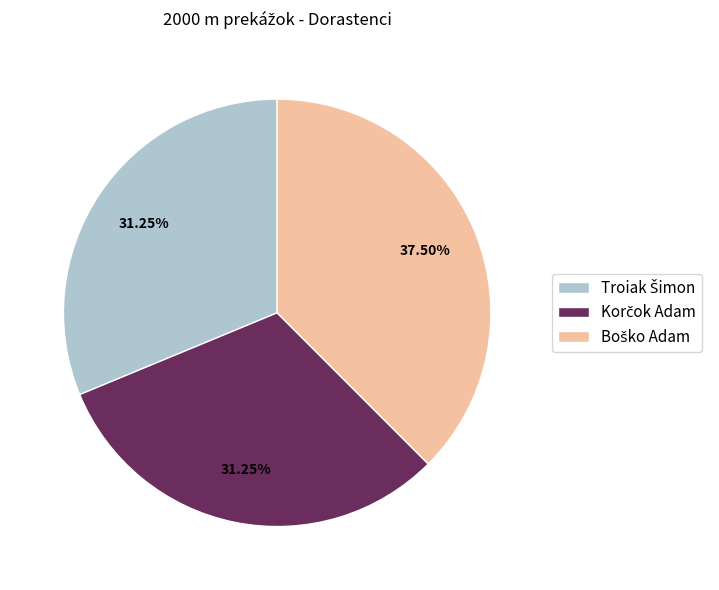

Is there a majority slice in this chart?

No